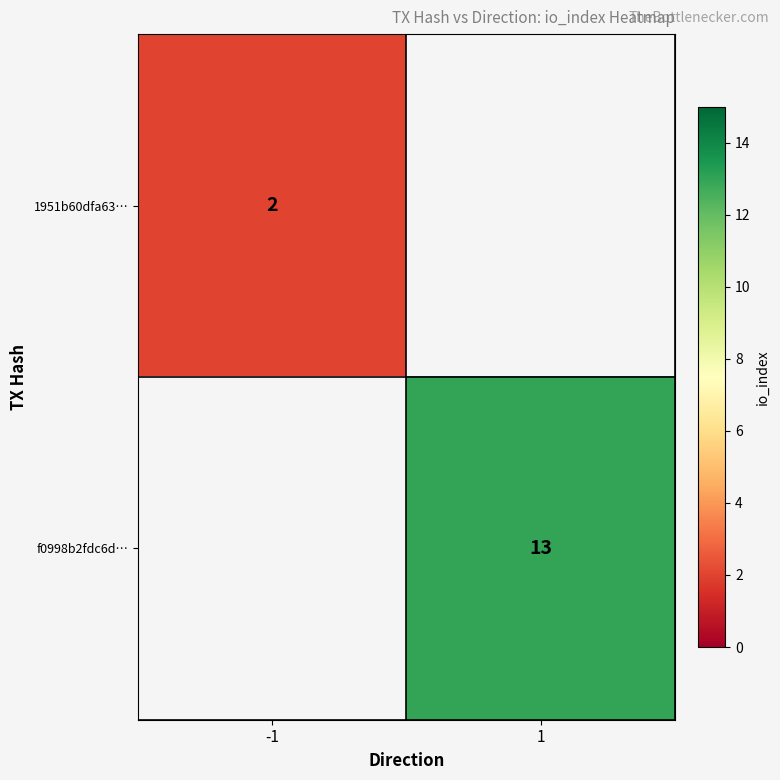

Is it true that 1951b60dfa63… equals 2 at -1?

True